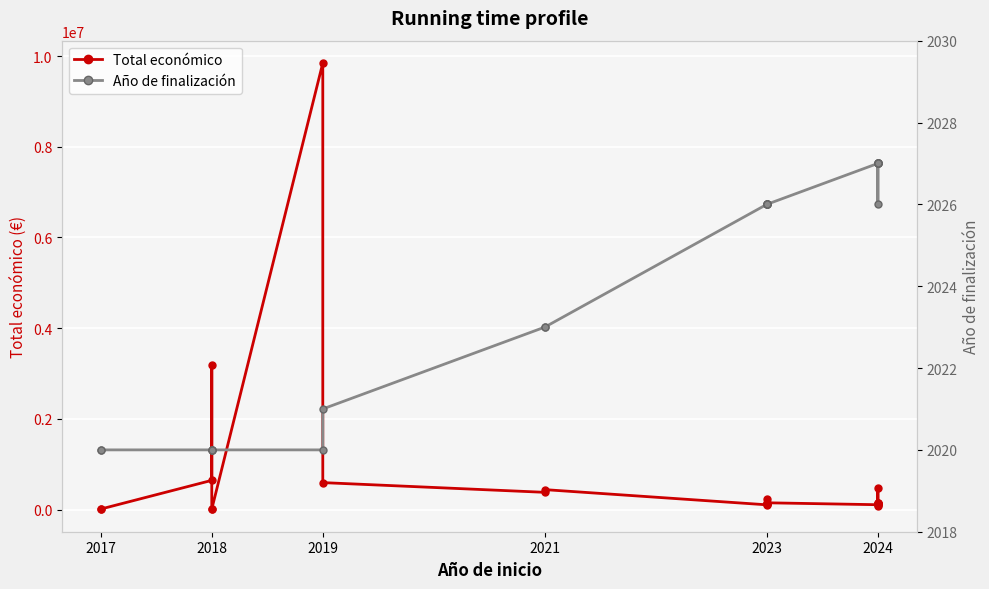

Which series has the largest total across all categories?

Total económico